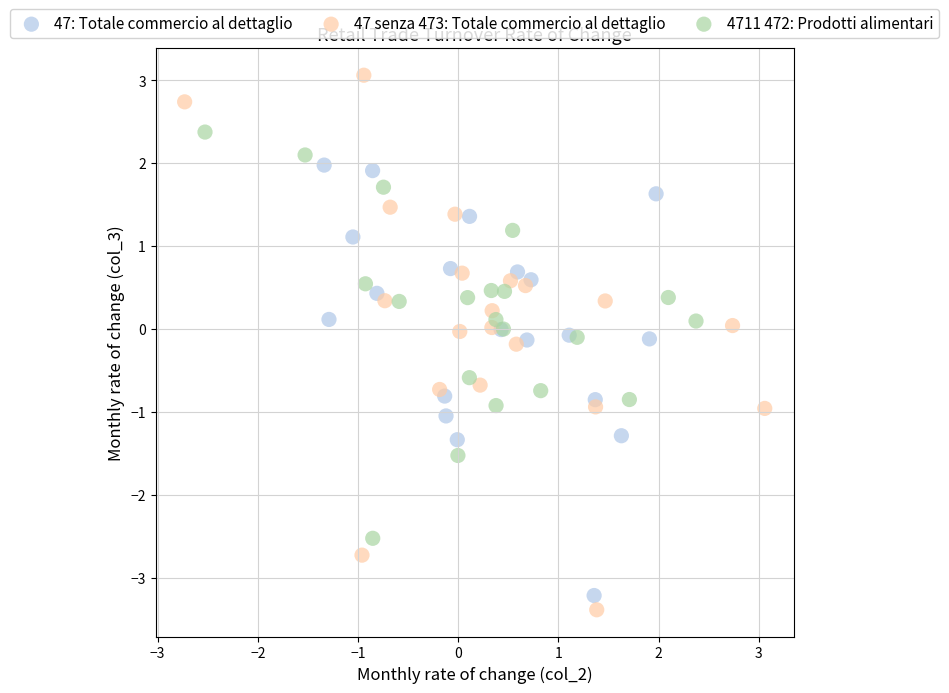

Which series has the widest spread of Y values?

47 senza 473: Totale commercio al dettaglio